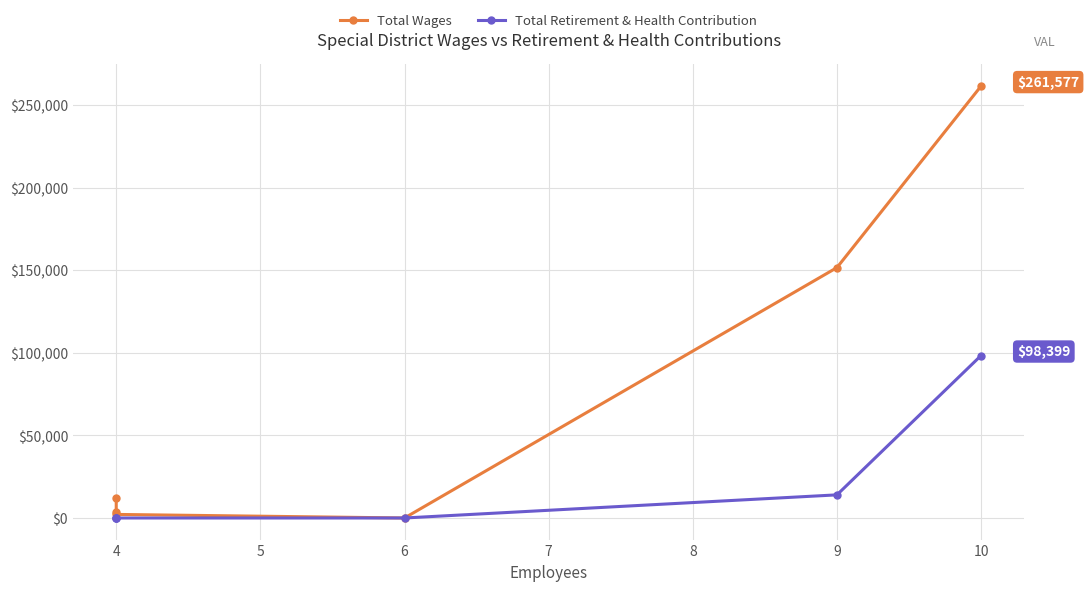

True or false: Total Wages and Total Retirement & Health Contribution intersect in this chart.

False